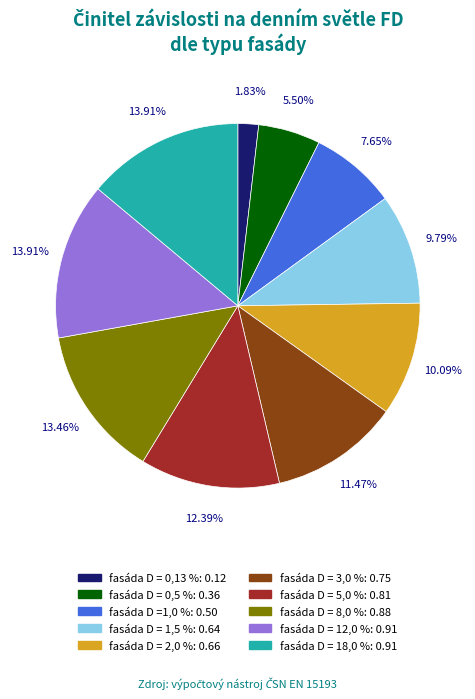

Is it true that fasáda D = 18,0 % is 9% of the pie?

False